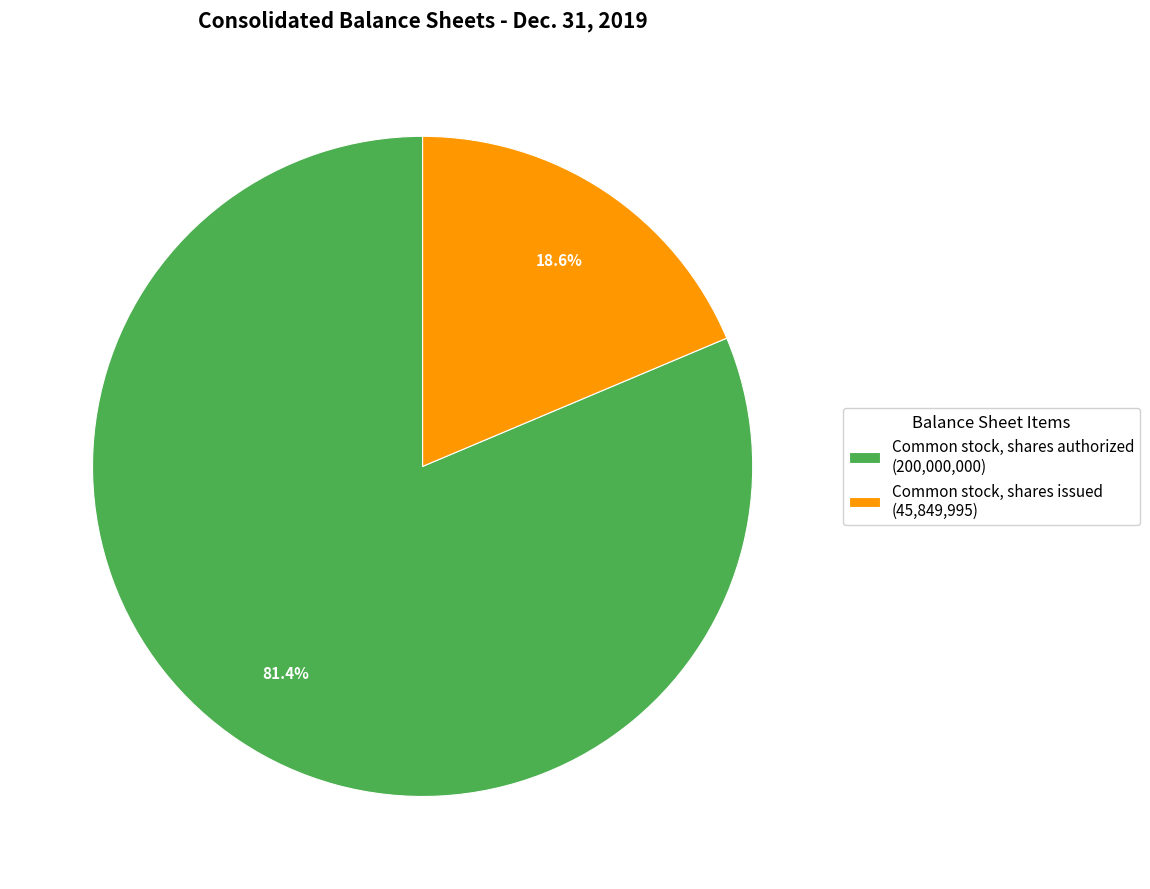

Is Common stock, shares issued the majority of the pie?

No